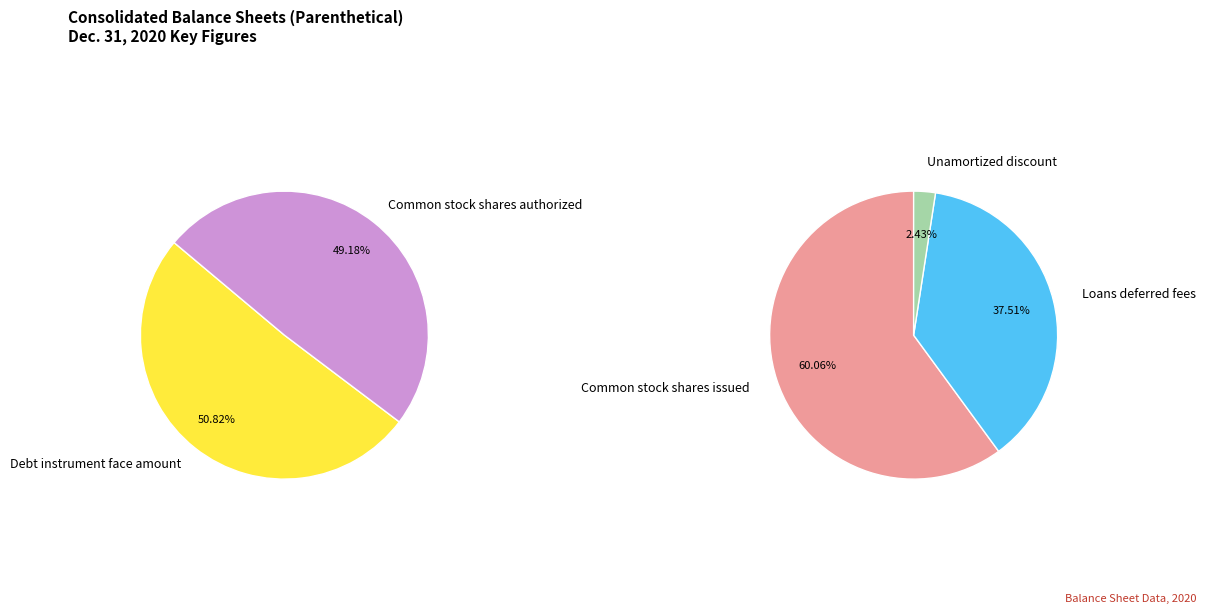

Which slice is the largest?

Debt instrument face amount